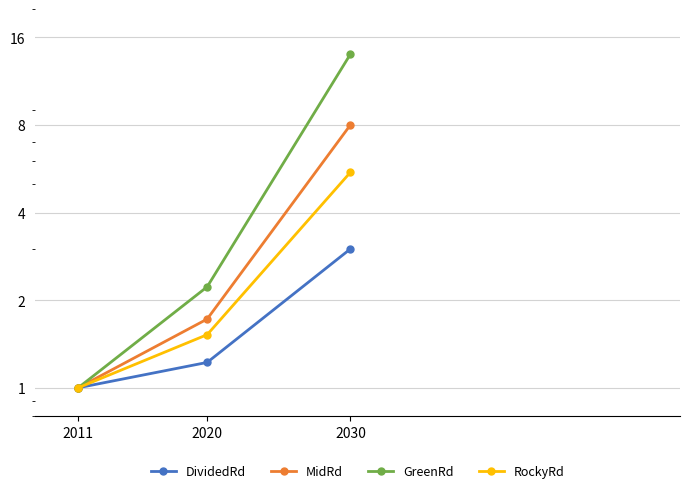

Which series changed the most between 2020 and 2030?

GreenRd